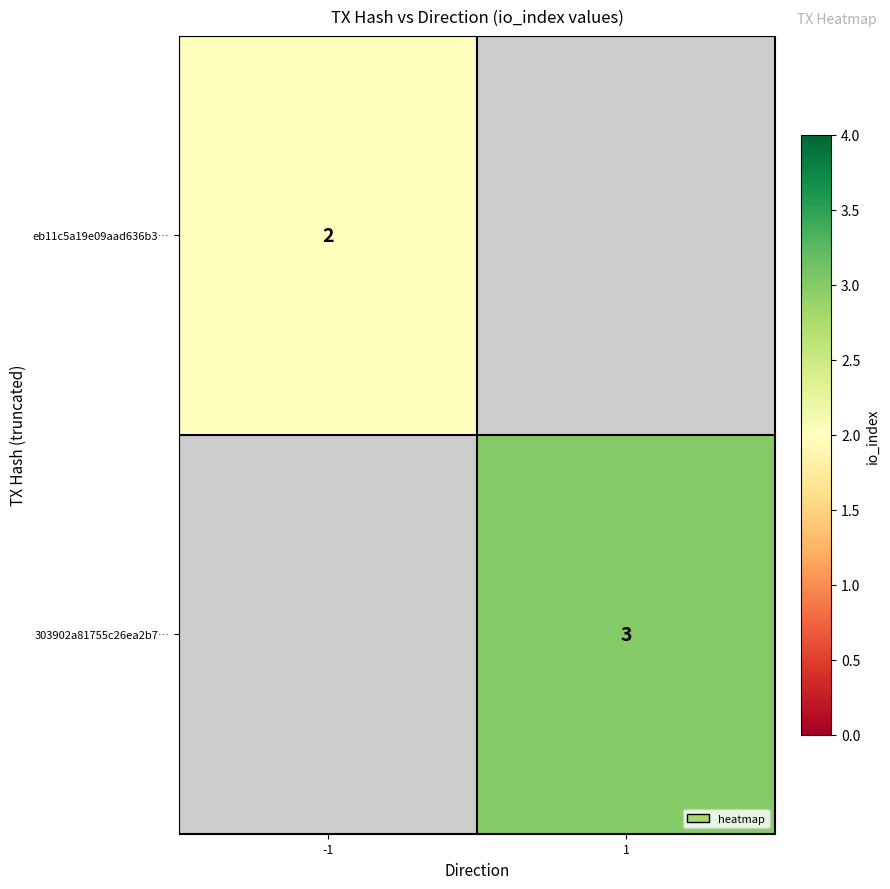

Is it true that 303902a81755c26ea2b7… equals 2 at 1?

False